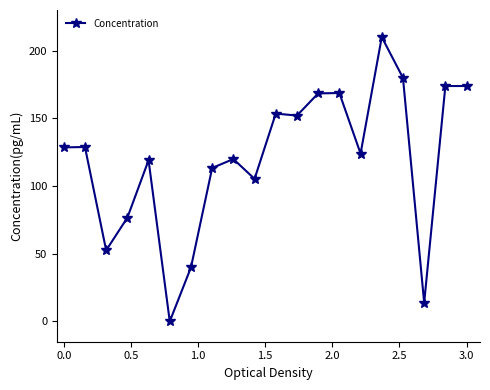

True or false: the data has more than 2 interior local peaks.

True